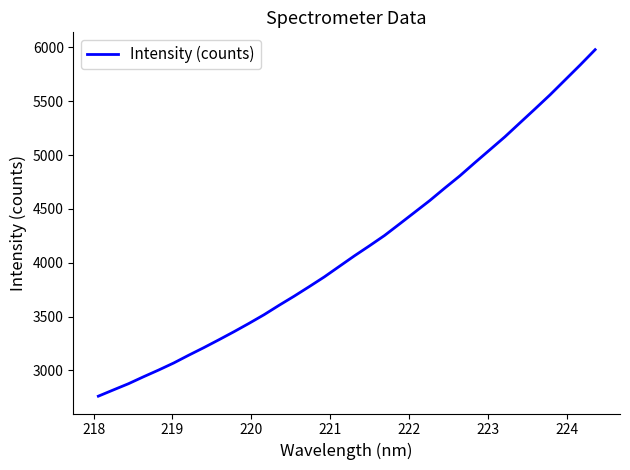

What is the maximum value shown in the chart?

5978.3